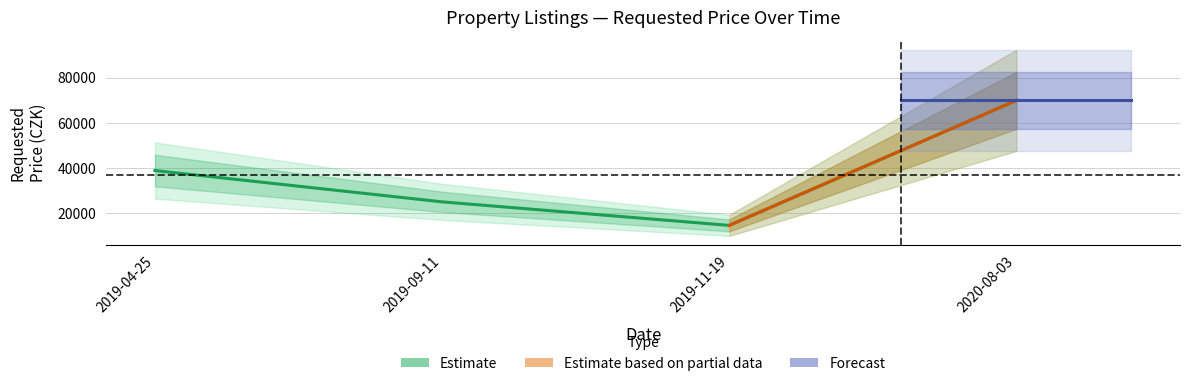

At which category does the chart reach its minimum across all series?

2019-11-19